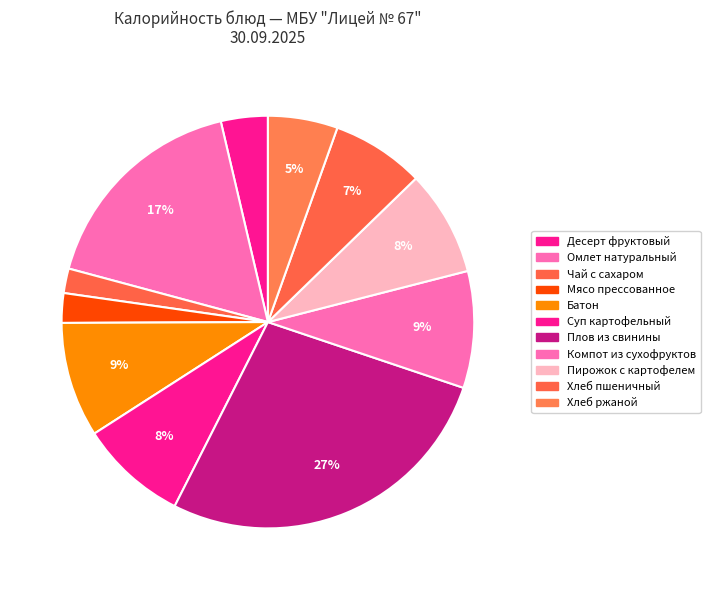

Count the number of slices in the pie.

11